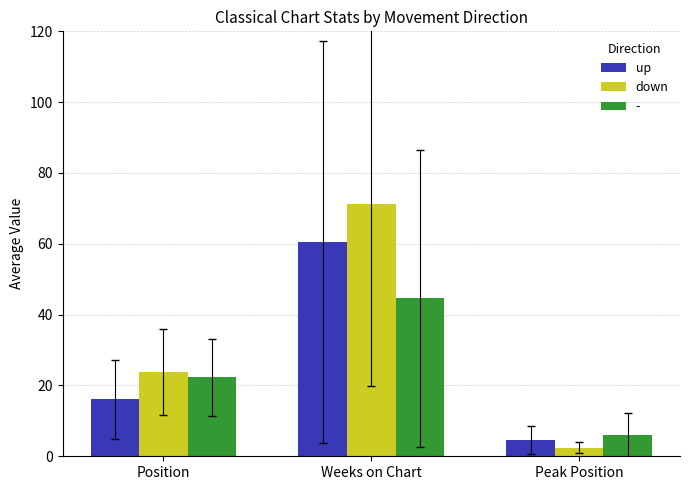

At which label does up first exceed 16?

Position